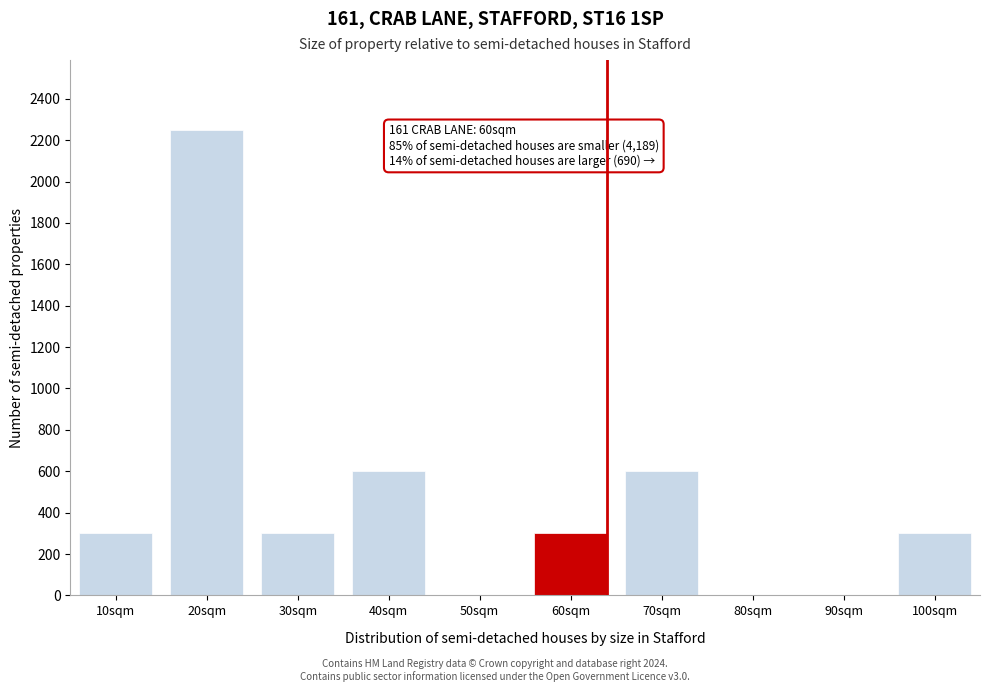

Reading left to right, extract all data points from this chart.

10sqm=300	20sqm=2250	30sqm=300	40sqm=600	50sqm=0	60sqm=300	70sqm=600	80sqm=0	90sqm=0	100sqm=300